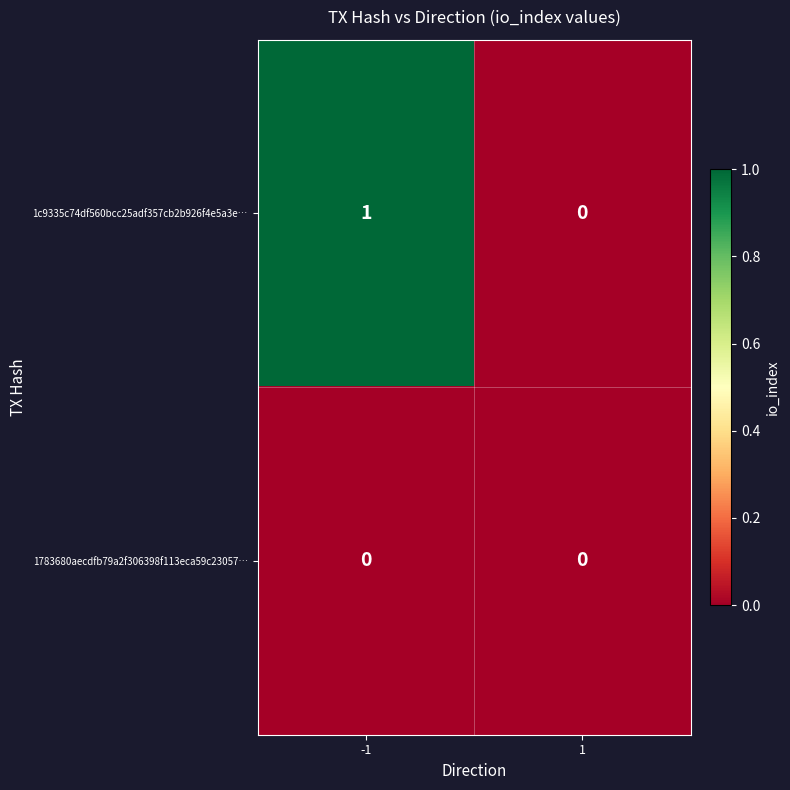

True or false: 1783680aecdfb79a2f306398f113eca59c23057… has a value of 0 at -1.

True